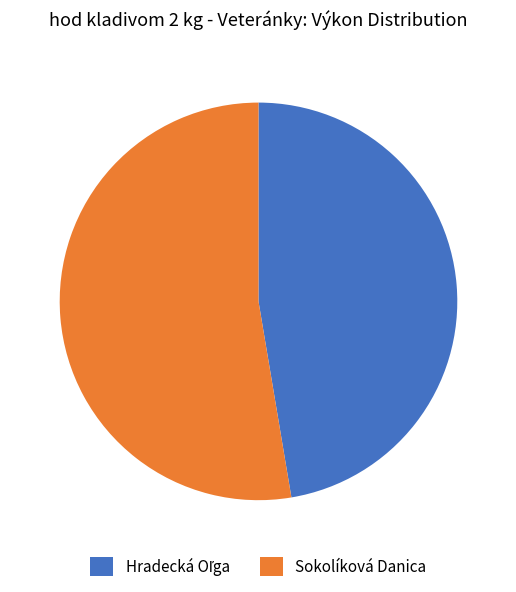

How many slices are in this pie chart?

2